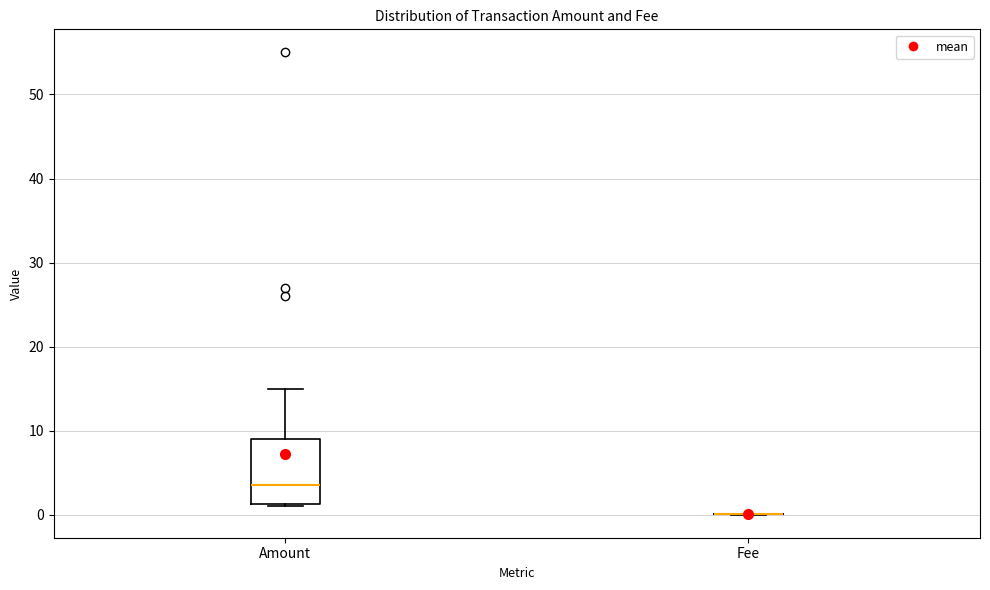

Comparing the boxes themselves (not the whiskers), which one is the tallest?

Amount